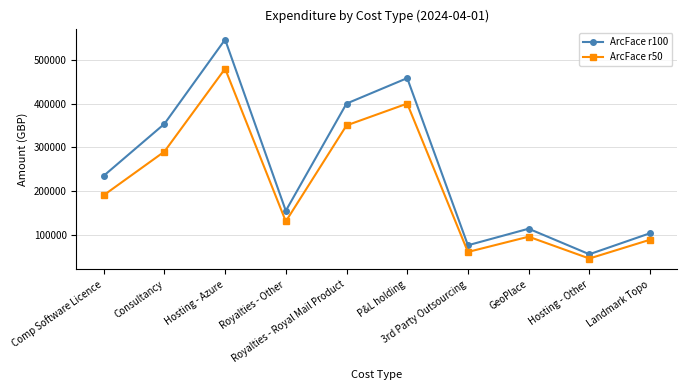

Reading right to left, extract all data points from this chart.

ArcFace r100: Landmark Topo=102894.4	Hosting - Other=54765.0	GeoPlace=113286.0	3rd Party Outsourcing=75327.5	P&L holding=458369.7	Royalties - Royal Mail Product=400000.0	Royalties - Other=154377.8	Hosting - Azure=546762.8	Consultancy=353524.0	Comp Software Licence=234537.8
ArcFace r50: Landmark Topo=88000.0	Hosting - Other=45000.0	GeoPlace=95000.0	3rd Party Outsourcing=60000.0	P&L holding=400000.0	Royalties - Royal Mail Product=350000.0	Royalties - Other=130000.0	Hosting - Azure=480000.0	Consultancy=290000.0	Comp Software Licence=190000.0